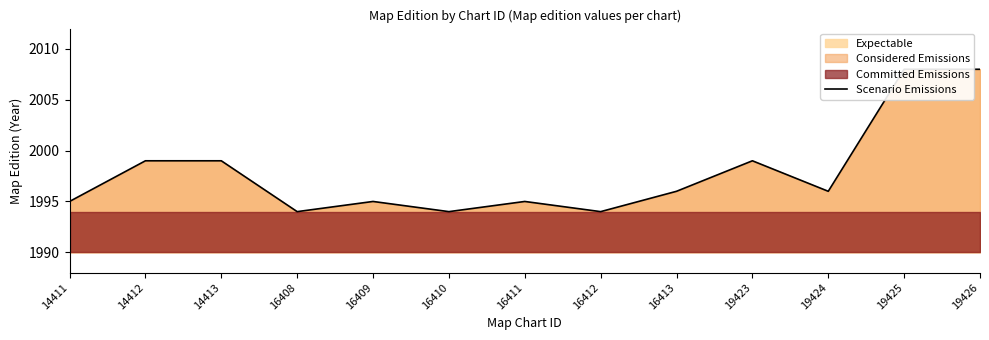

What is the difference between the values at 16412 and 16413?

2